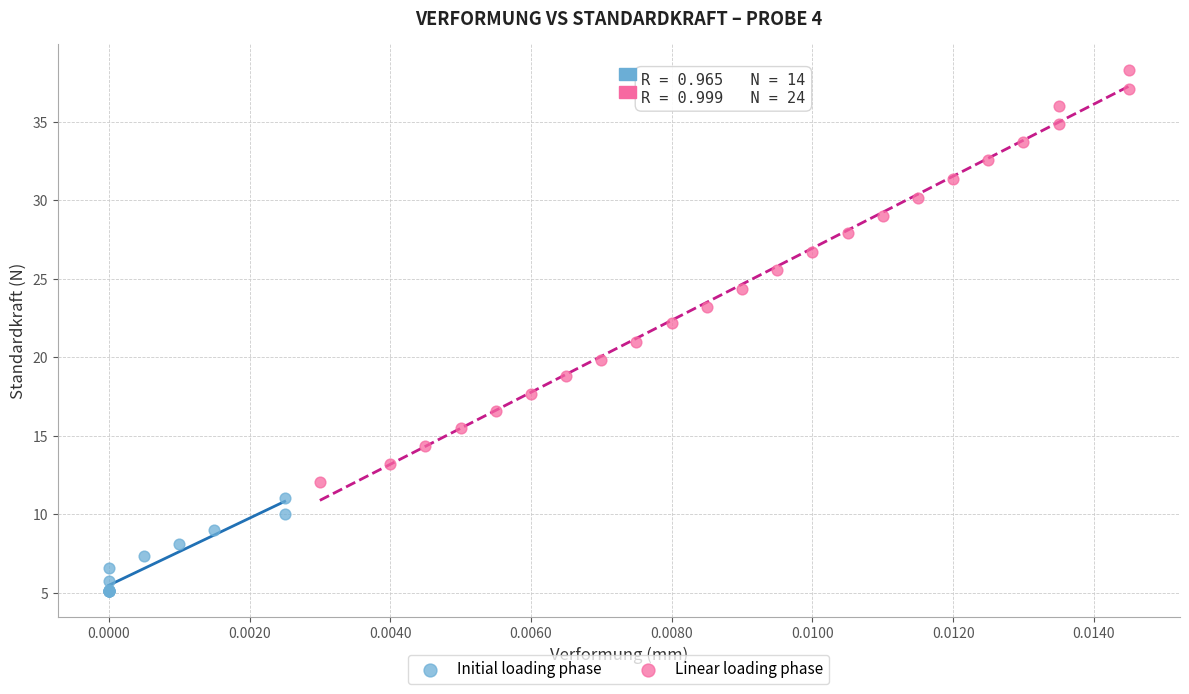

Which series reaches the minimum Y coordinate?

Initial loading phase